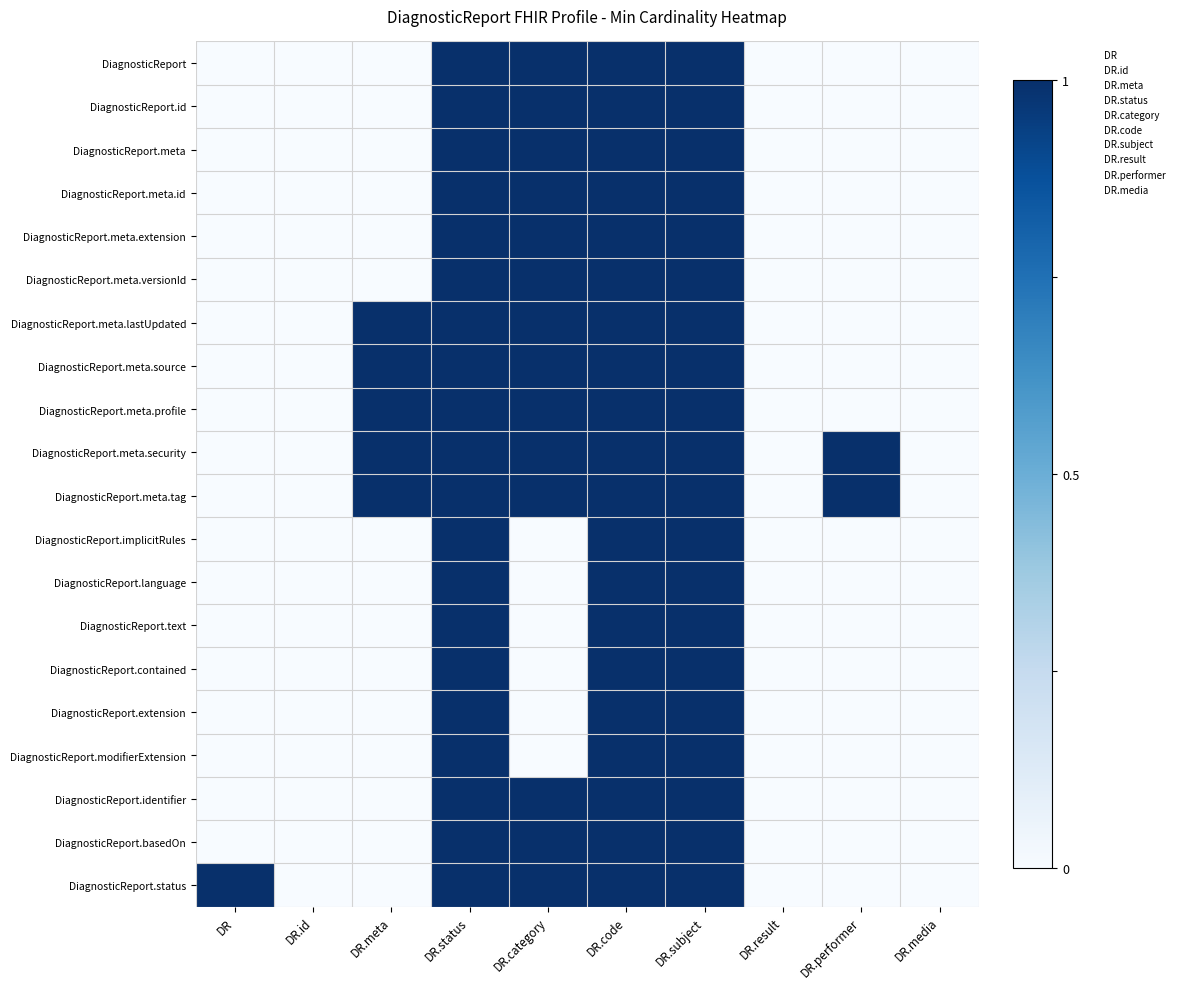

Reading left to right, extract all data points from this chart.

DiagnosticReport: DR=0	DR.id=0	DR.meta=0	DR.status=1	DR.category=1	DR.code=1	DR.subject=1	DR.result=0	DR.performer=0	DR.media=0
DiagnosticReport.id: DR=0	DR.id=0	DR.meta=0	DR.status=1	DR.category=1	DR.code=1	DR.subject=1	DR.result=0	DR.performer=0	DR.media=0
DiagnosticReport.meta: DR=0	DR.id=0	DR.meta=0	DR.status=1	DR.category=1	DR.code=1	DR.subject=1	DR.result=0	DR.performer=0	DR.media=0
DiagnosticReport.meta.id: DR=0	DR.id=0	DR.meta=0	DR.status=1	DR.category=1	DR.code=1	DR.subject=1	DR.result=0	DR.performer=0	DR.media=0
DiagnosticReport.meta.extension: DR=0	DR.id=0	DR.meta=0	DR.status=1	DR.category=1	DR.code=1	DR.subject=1	DR.result=0	DR.performer=0	DR.media=0
DiagnosticReport.meta.versionId: DR=0	DR.id=0	DR.meta=0	DR.status=1	DR.category=1	DR.code=1	DR.subject=1	DR.result=0	DR.performer=0	DR.media=0
DiagnosticReport.meta.lastUpdated: DR=0	DR.id=0	DR.meta=1	DR.status=1	DR.category=1	DR.code=1	DR.subject=1	DR.result=0	DR.performer=0	DR.media=0
DiagnosticReport.meta.source: DR=0	DR.id=0	DR.meta=1	DR.status=1	DR.category=1	DR.code=1	DR.subject=1	DR.result=0	DR.performer=0	DR.media=0
DiagnosticReport.meta.profile: DR=0	DR.id=0	DR.meta=1	DR.status=1	DR.category=1	DR.code=1	DR.subject=1	DR.result=0	DR.performer=0	DR.media=0
DiagnosticReport.meta.security: DR=0	DR.id=0	DR.meta=1	DR.status=1	DR.category=1	DR.code=1	DR.subject=1	DR.result=0	DR.performer=1	DR.media=0
DiagnosticReport.meta.tag: DR=0	DR.id=0	DR.meta=1	DR.status=1	DR.category=1	DR.code=1	DR.subject=1	DR.result=0	DR.performer=1	DR.media=0
DiagnosticReport.implicitRules: DR=0	DR.id=0	DR.meta=0	DR.status=1	DR.category=0	DR.code=1	DR.subject=1	DR.result=0	DR.performer=0	DR.media=0
DiagnosticReport.language: DR=0	DR.id=0	DR.meta=0	DR.status=1	DR.category=0	DR.code=1	DR.subject=1	DR.result=0	DR.performer=0	DR.media=0
DiagnosticReport.text: DR=0	DR.id=0	DR.meta=0	DR.status=1	DR.category=0	DR.code=1	DR.subject=1	DR.result=0	DR.performer=0	DR.media=0
DiagnosticReport.contained: DR=0	DR.id=0	DR.meta=0	DR.status=1	DR.category=0	DR.code=1	DR.subject=1	DR.result=0	DR.performer=0	DR.media=0
DiagnosticReport.extension: DR=0	DR.id=0	DR.meta=0	DR.status=1	DR.category=0	DR.code=1	DR.subject=1	DR.result=0	DR.performer=0	DR.media=0
DiagnosticReport.modifierExtension: DR=0	DR.id=0	DR.meta=0	DR.status=1	DR.category=0	DR.code=1	DR.subject=1	DR.result=0	DR.performer=0	DR.media=0
DiagnosticReport.identifier: DR=0	DR.id=0	DR.meta=0	DR.status=1	DR.category=1	DR.code=1	DR.subject=1	DR.result=0	DR.performer=0	DR.media=0
DiagnosticReport.basedOn: DR=0	DR.id=0	DR.meta=0	DR.status=1	DR.category=1	DR.code=1	DR.subject=1	DR.result=0	DR.performer=0	DR.media=0
DiagnosticReport.status: DR=1	DR.id=0	DR.meta=0	DR.status=1	DR.category=1	DR.code=1	DR.subject=1	DR.result=0	DR.performer=0	DR.media=0